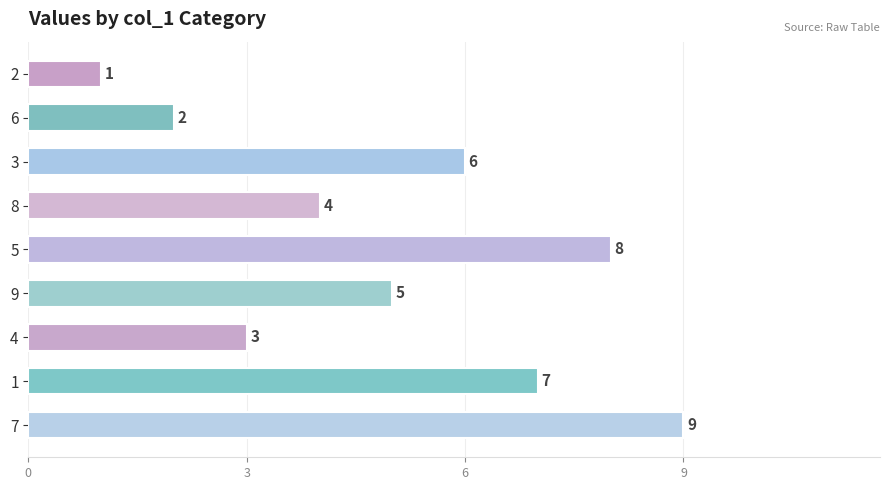

Reading bottom to top, transcribe all the data shown in this chart.

9	7	3	5	8	4	6	2	1